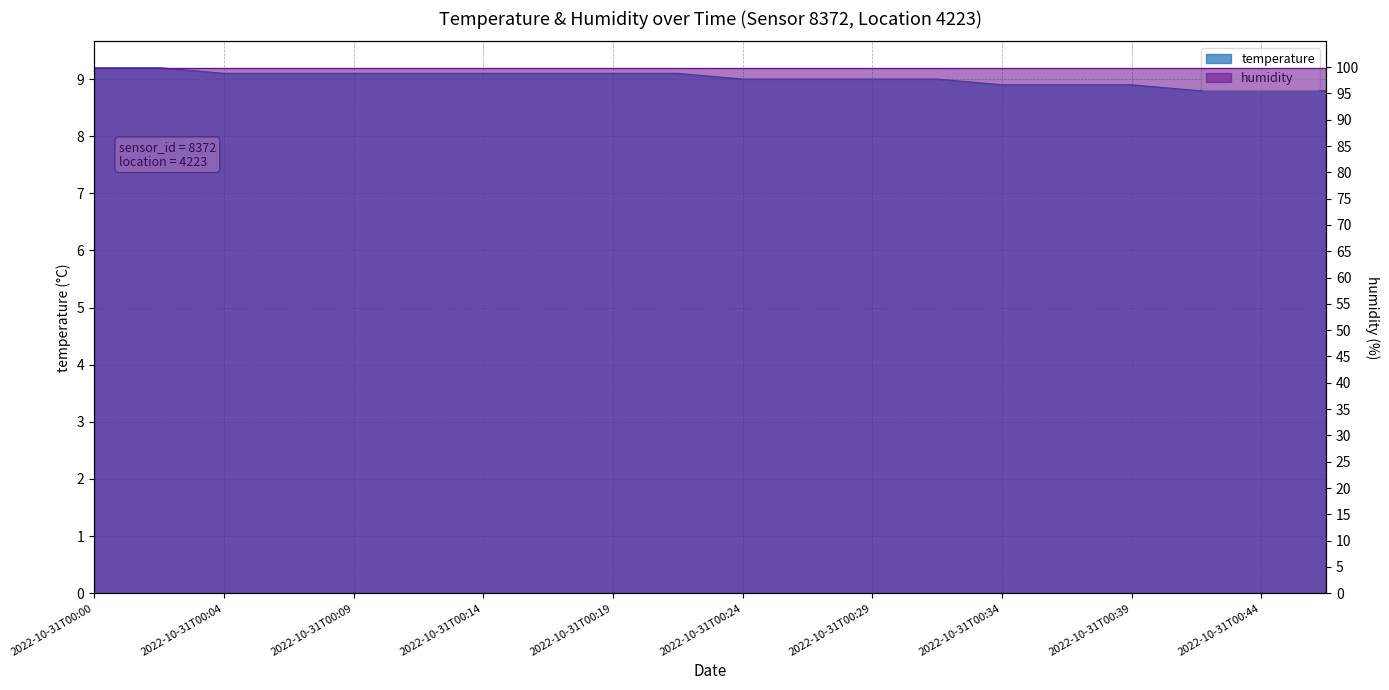

Count the values in the range 8 to 9.

10